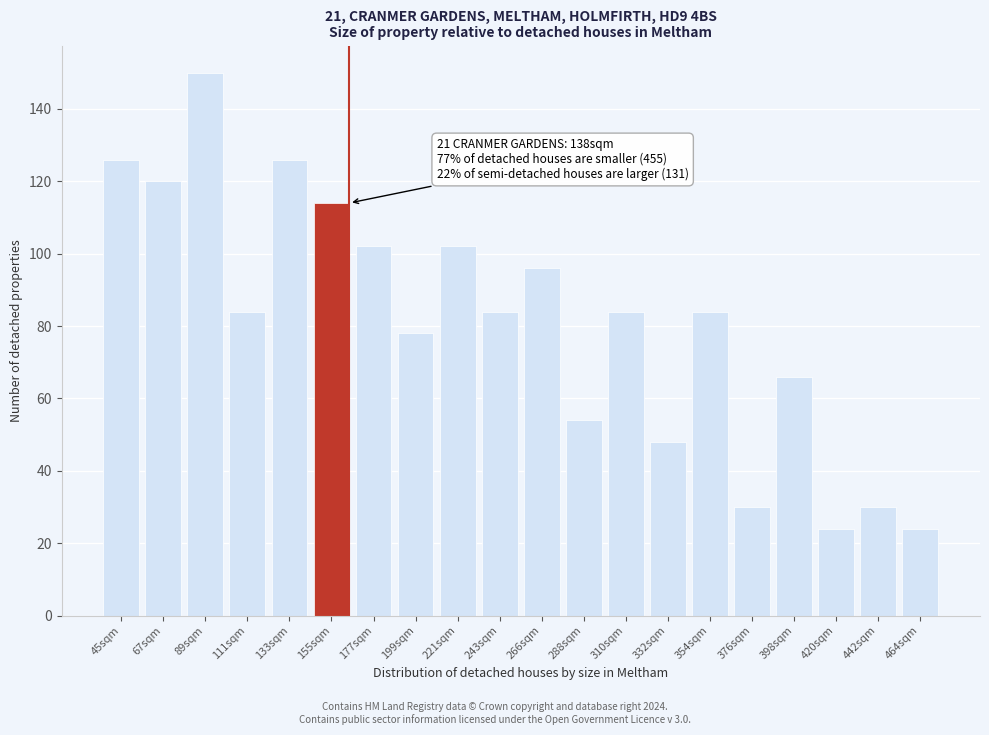

Reading left to right, list all the values displayed in this chart.

126	120	150	84	126	114	102	78	102	84	96	54	84	48	84	30	66	24	30	24